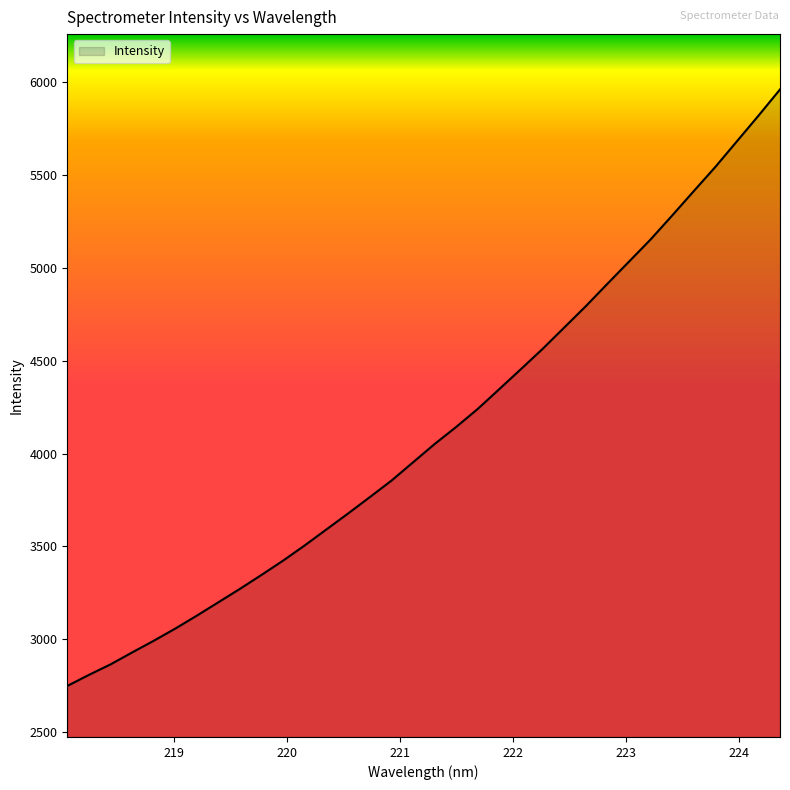

What is the smallest value displayed?

2748.4